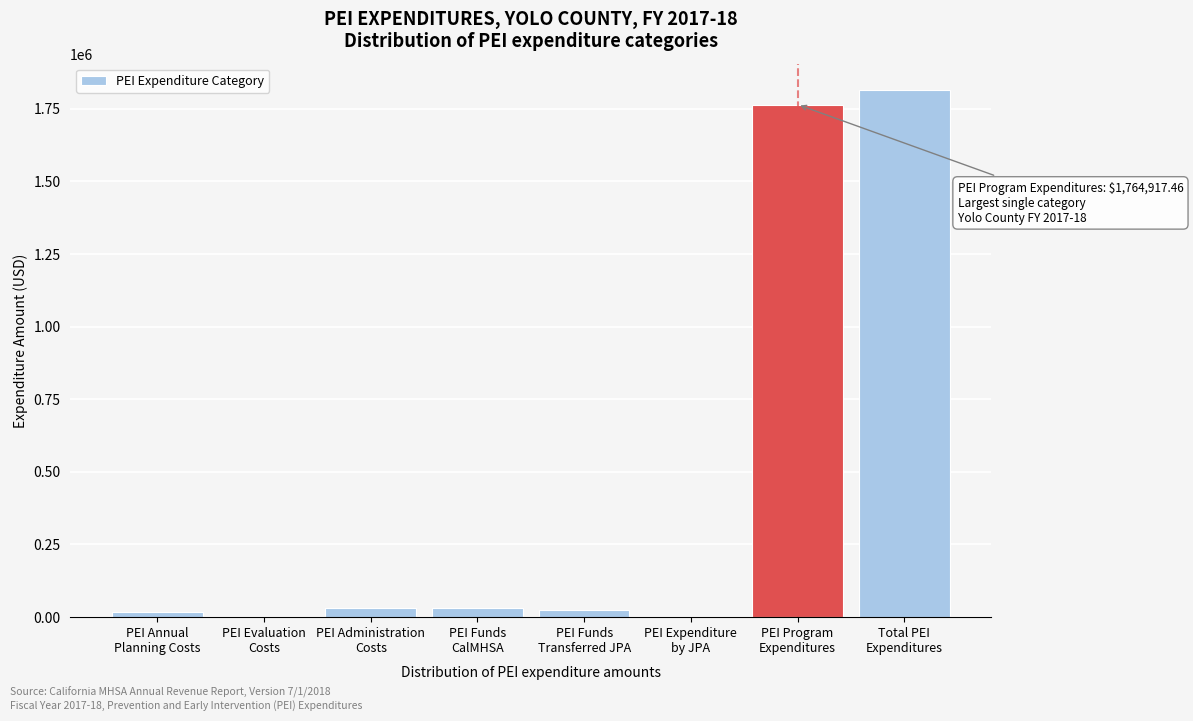

What is the sum of all values?

3685337.8